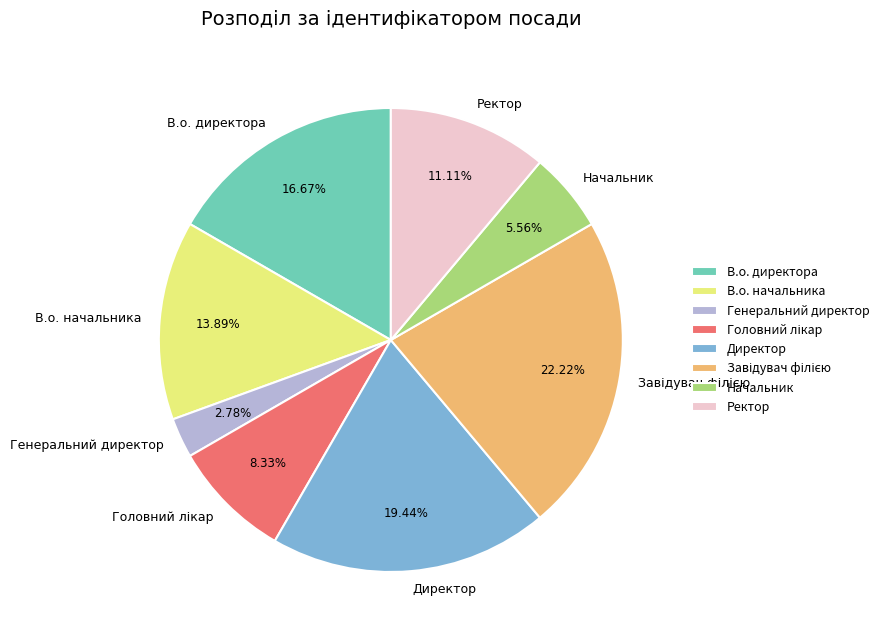

Count the number of slices in the pie.

8